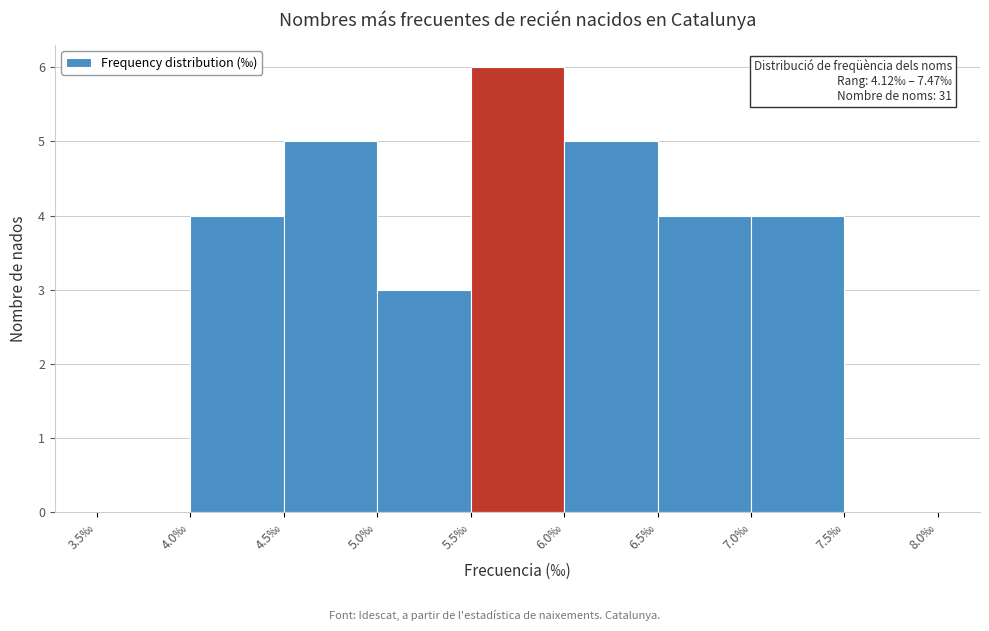

Which range on the x-axis has the tallest bar?

5.5 to 6.0